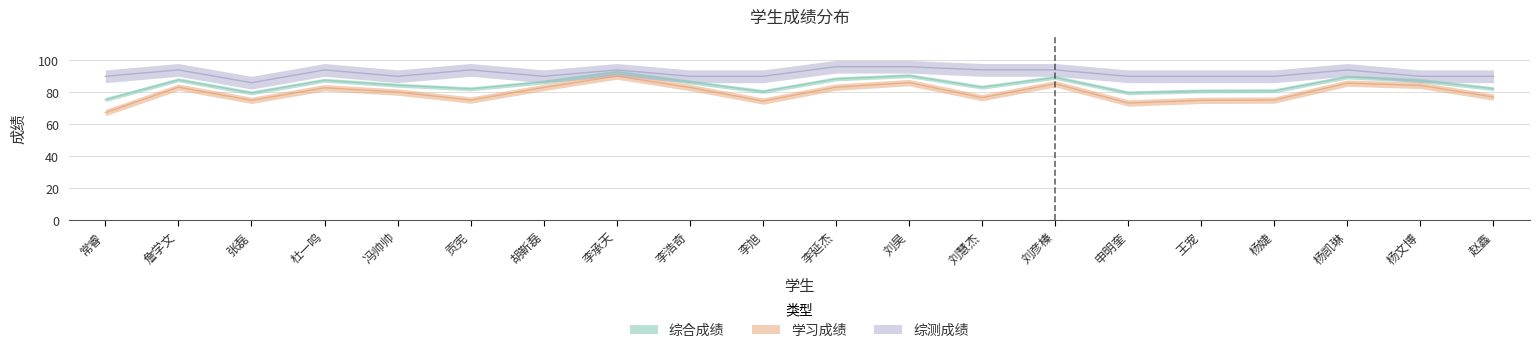

How many 综测成绩 values are between 90 and 94?

17